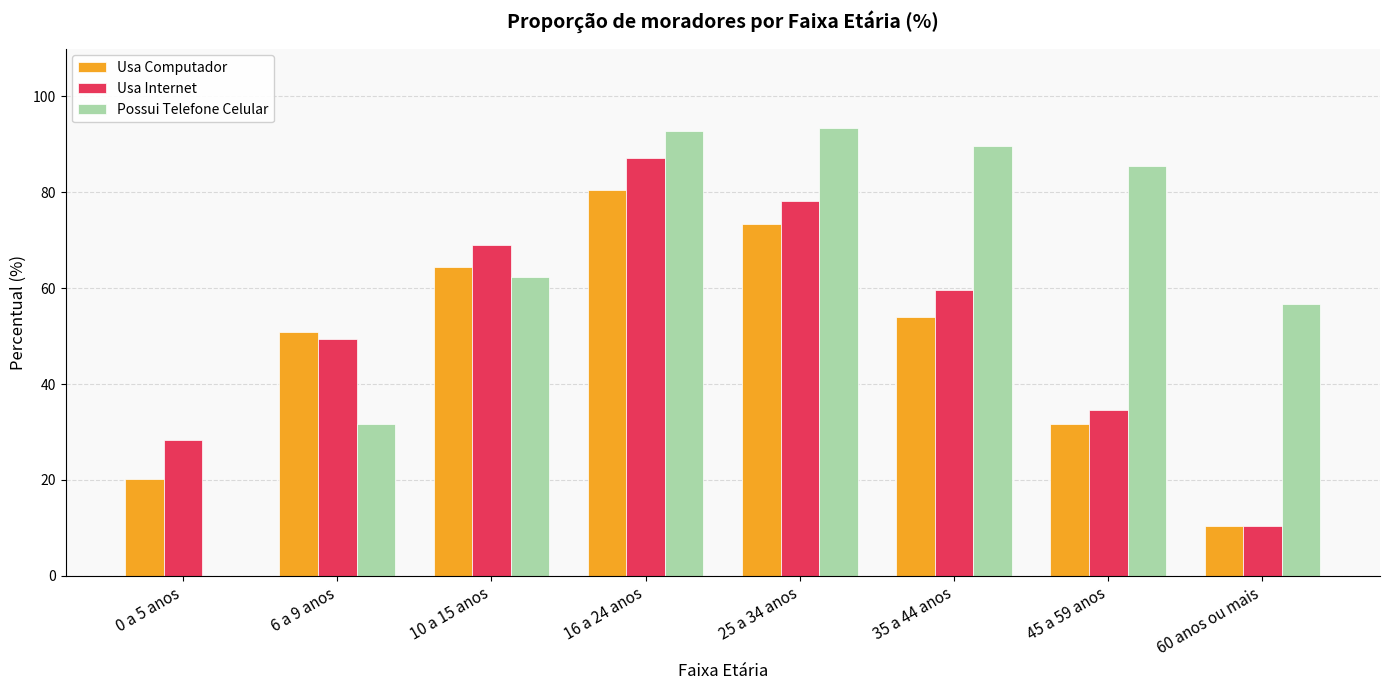

What is the highest value of the Usa Internet series?

87.2